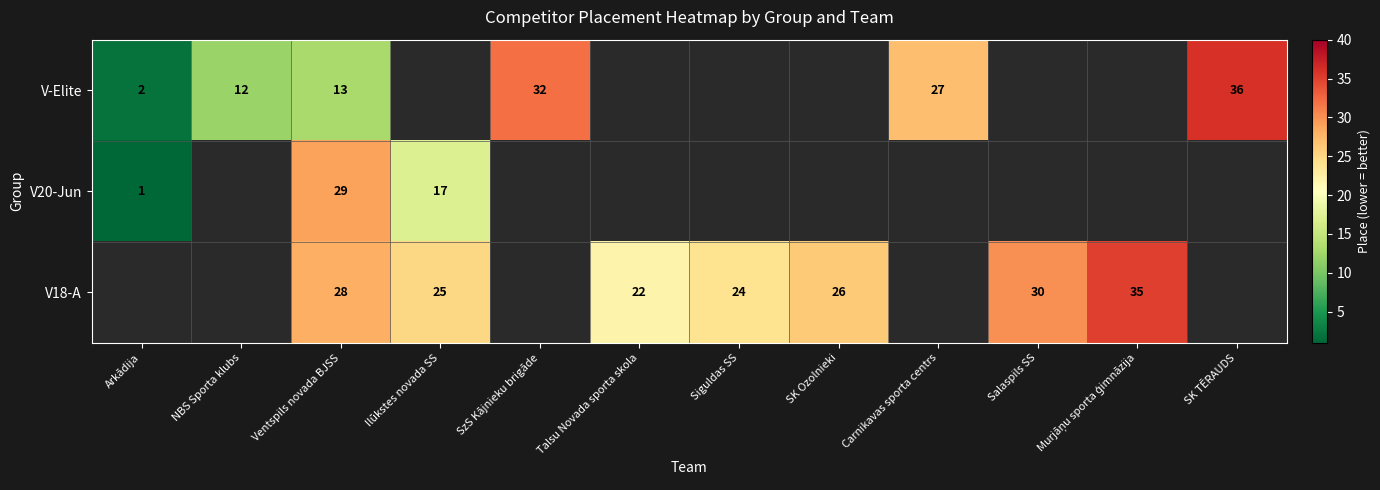

Is it true that V-Elite equals 36 at SK TĒRAUDS?

True